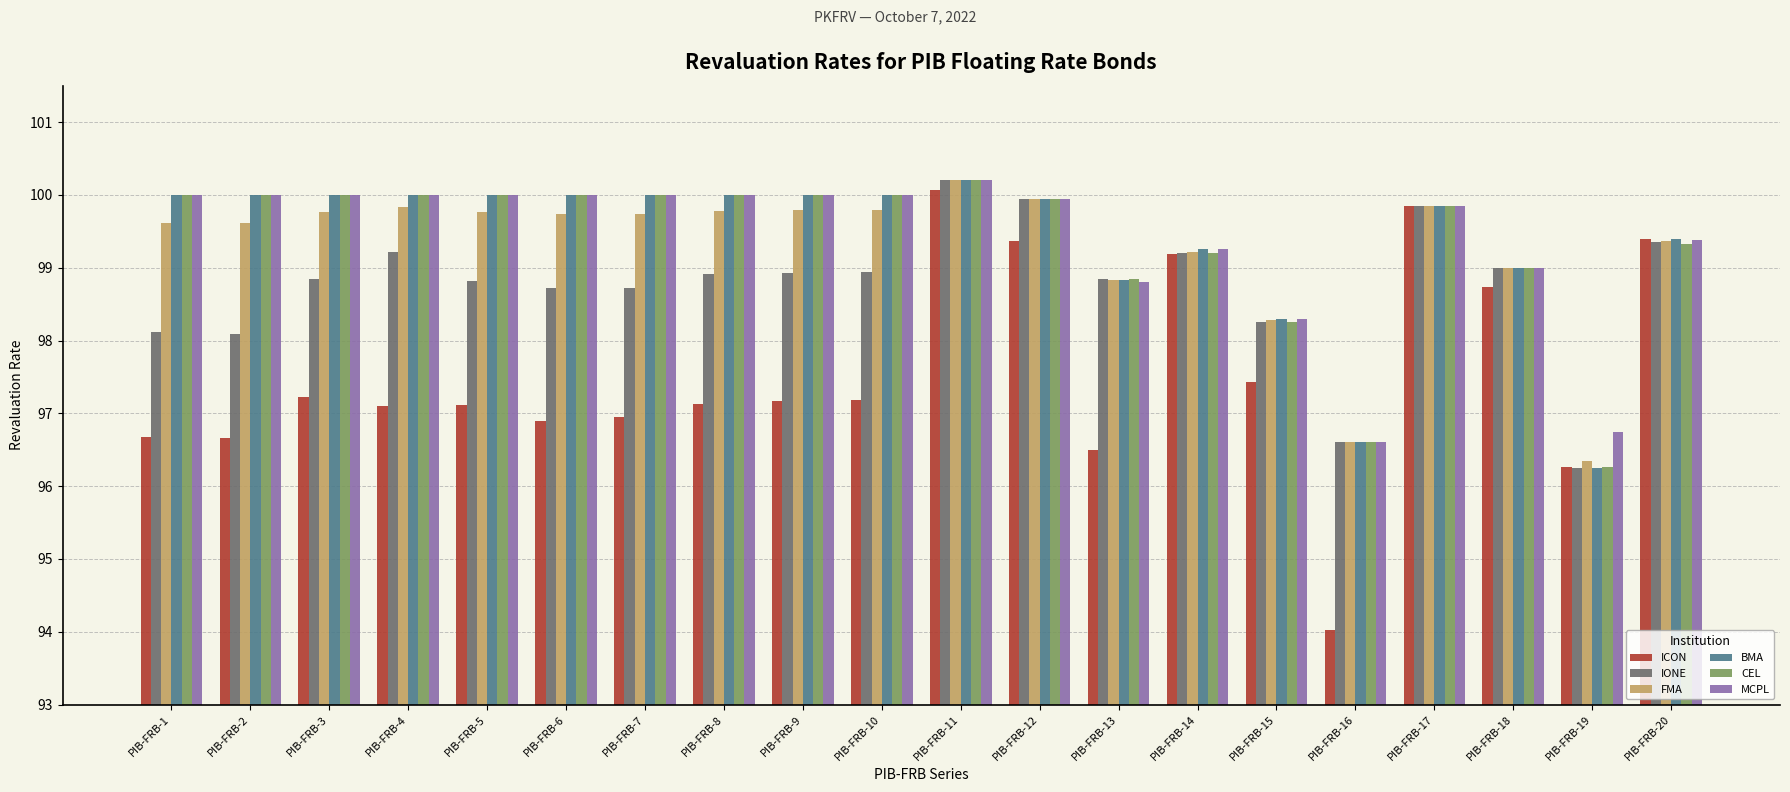

At which label is CEL closest to 98?

PIB-FRB-15